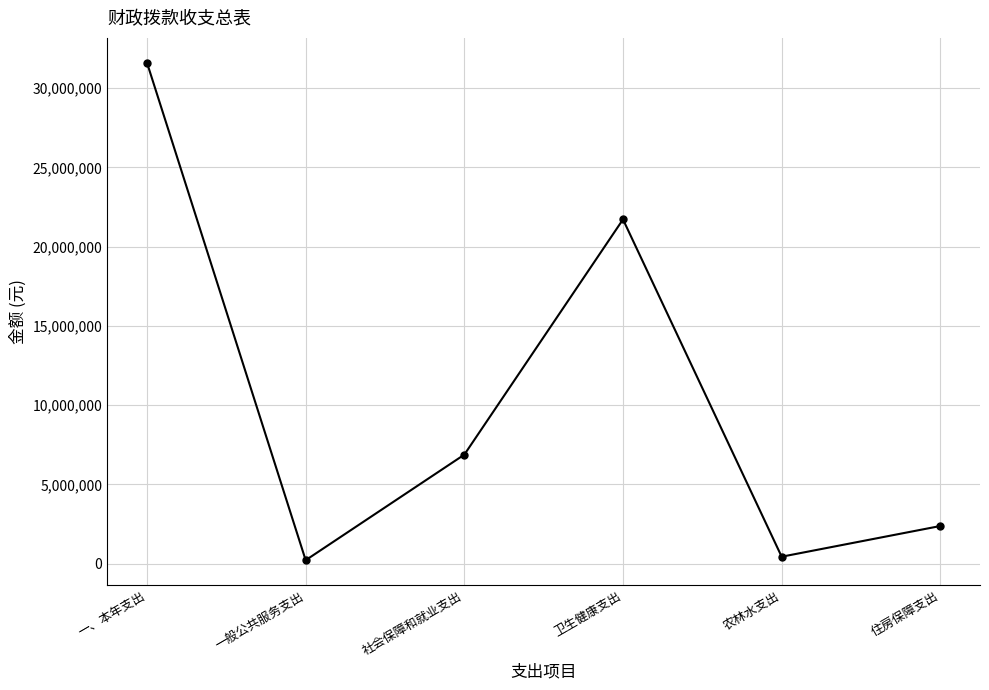

Reading left to right, extract all data points from this chart.

31603576	211019	6873506	21717675	432000	2369376